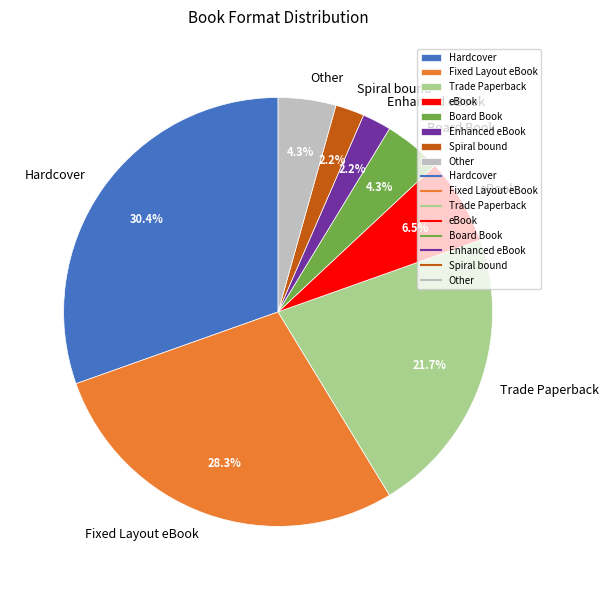

Does Hardcover represent more than half of the total?

No